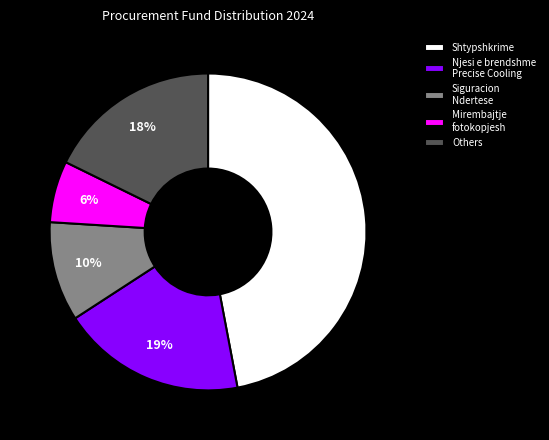

Does any single category account for the majority?

No